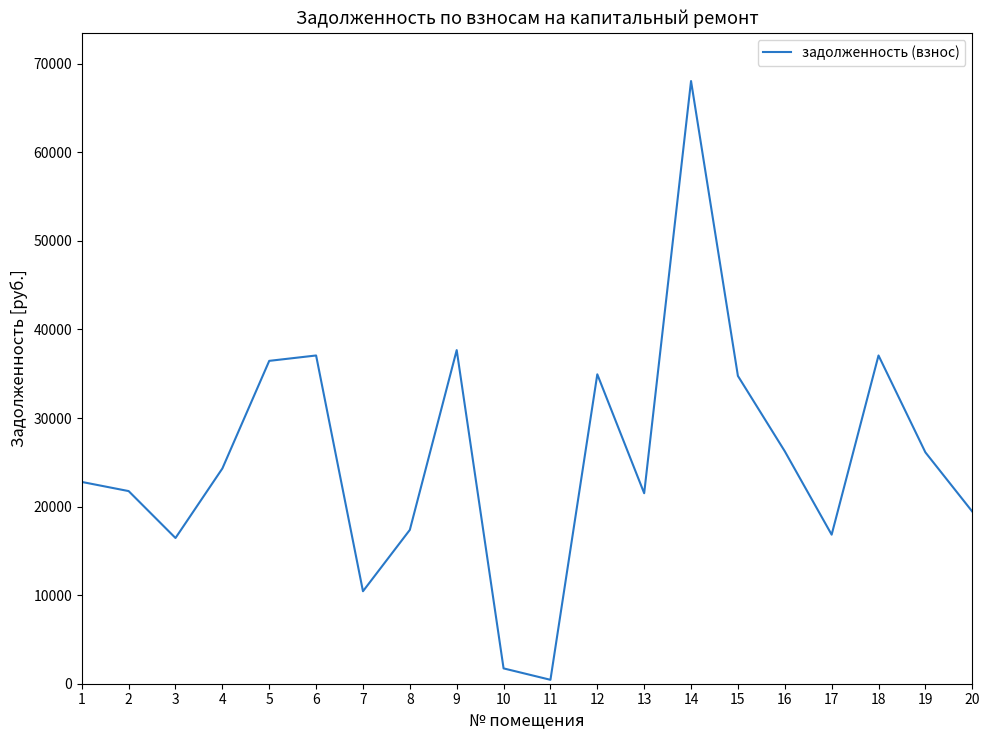

Is it true that the value at 6 is 37061.2?

True